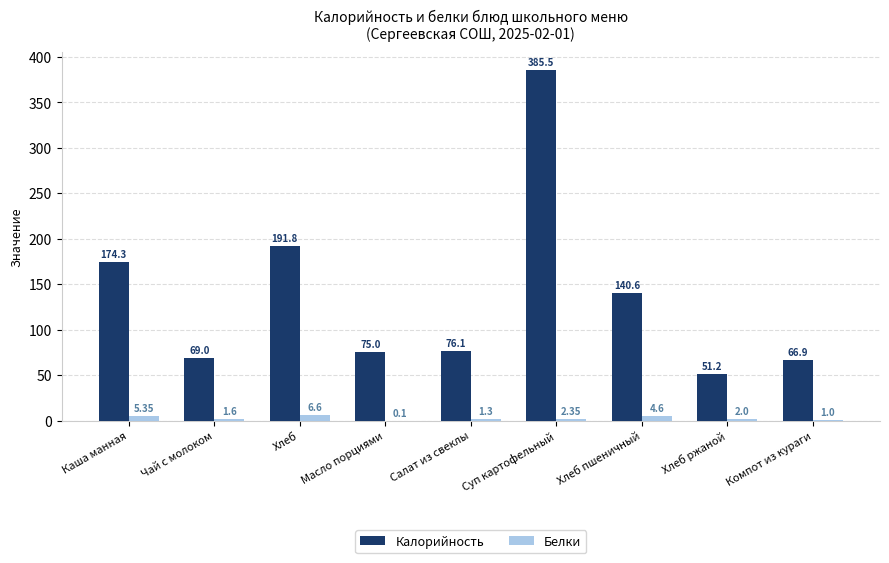

What is the sum of all Белки values?

24.9